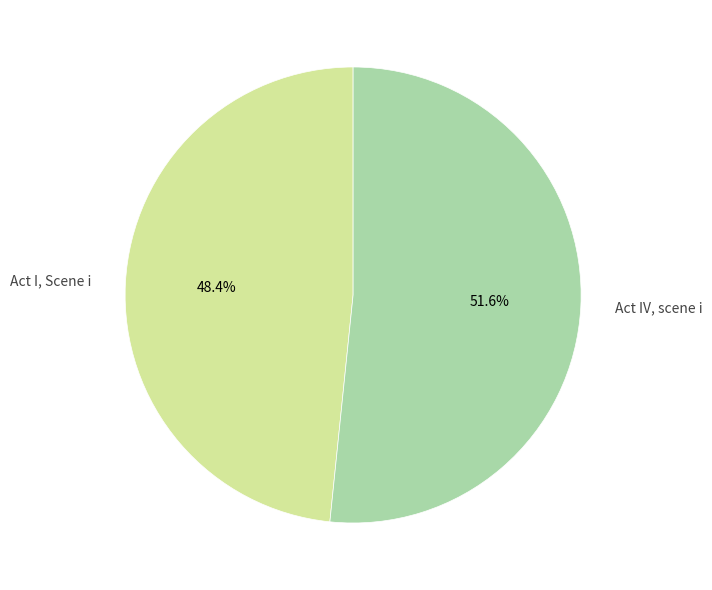

Is there any slice that represents more than half of the pie?

Yes